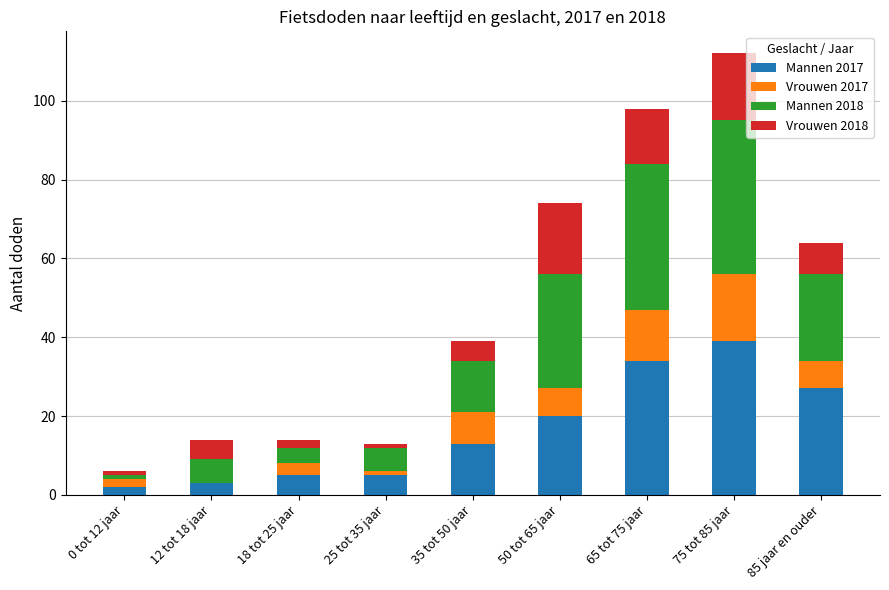

The value of Mannen 2017 at 65 tot 75 jaar is 16. True or false?

False